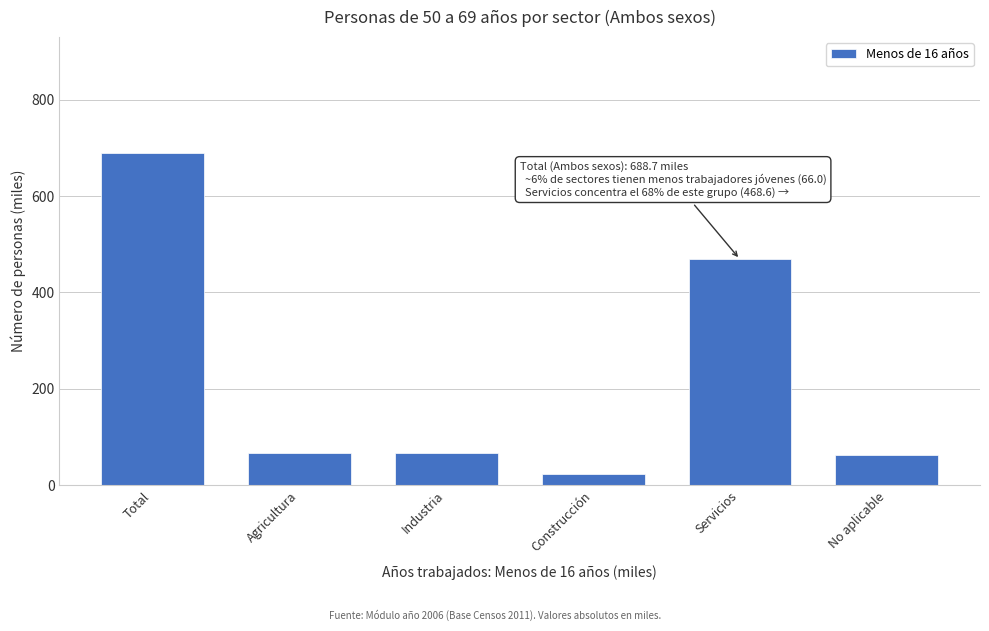

What is the minimum value shown in the chart?

23.6